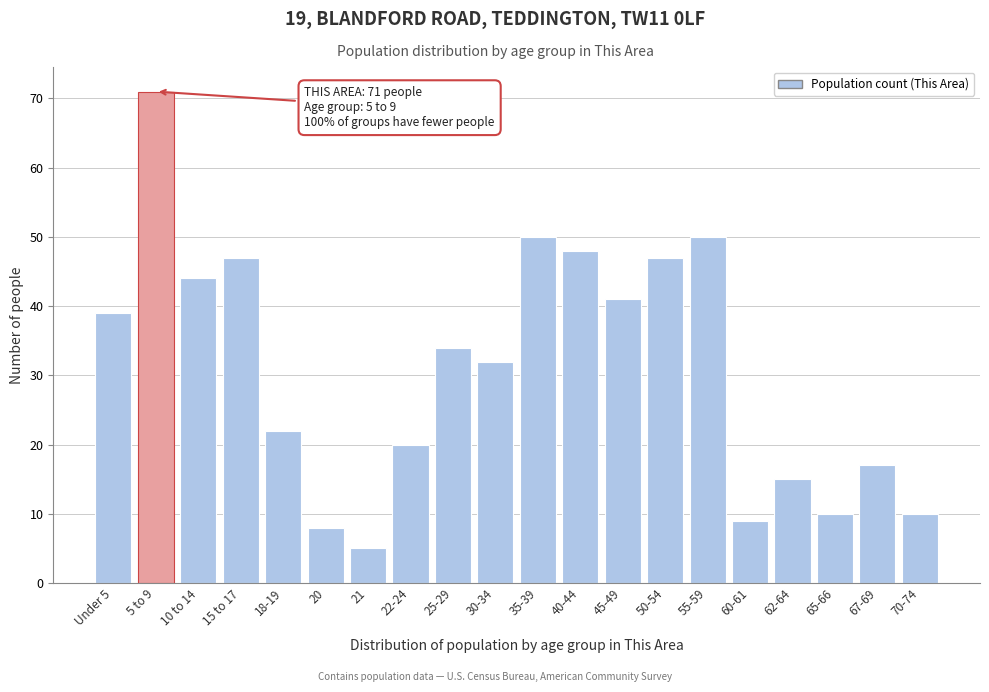

Reading left to right, what are all the values shown in this chart?

Under 5=39	5 to 9=71	10 to 14=44	15 to 17=47	18-19=22	20=8	21=5	22-24=20	25-29=34	30-34=32	35-39=50	40-44=48	45-49=41	50-54=47	55-59=50	60-61=9	62-64=15	65-66=10	67-69=17	70-74=10